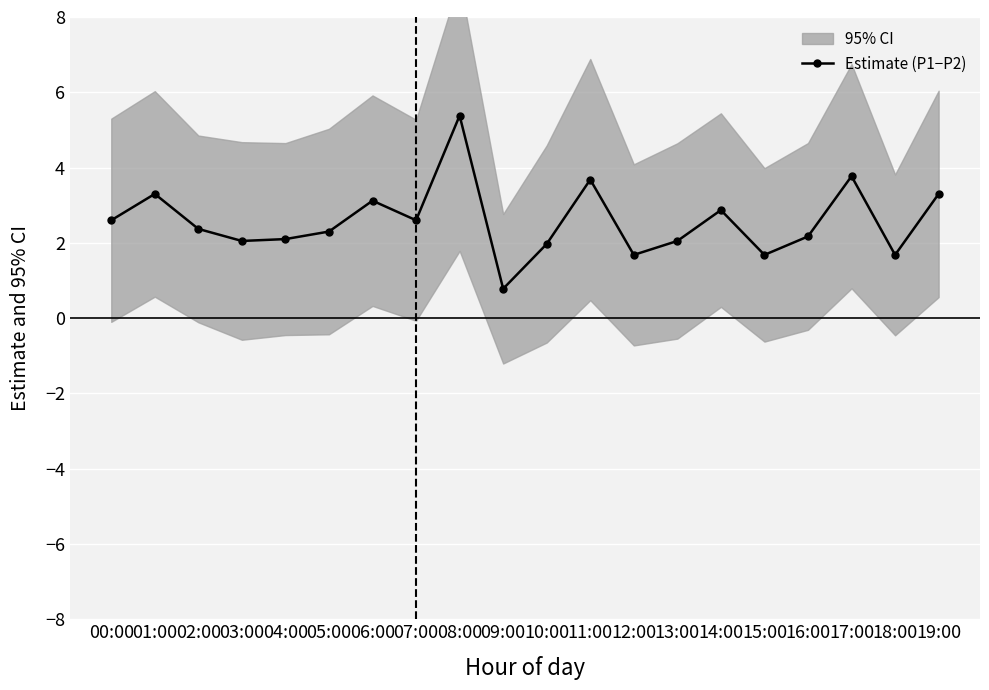

Rank the categories by value from highest to lowest.

08:00, 17:00, 11:00, 01:00, 19:00, 06:00, 14:00, 07:00, 00:00, 02:00, 05:00, 16:00, 04:00, 03:00, 13:00, 10:00, 18:00, 12:00, 15:00, 09:00